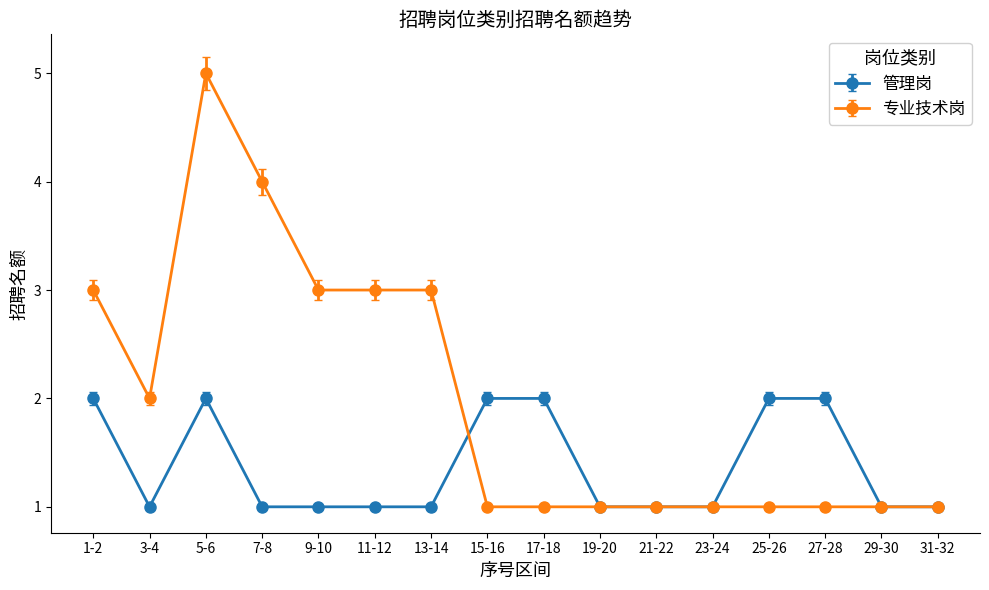

What is the value of the 管理岗 point at the 15th from the left?

1